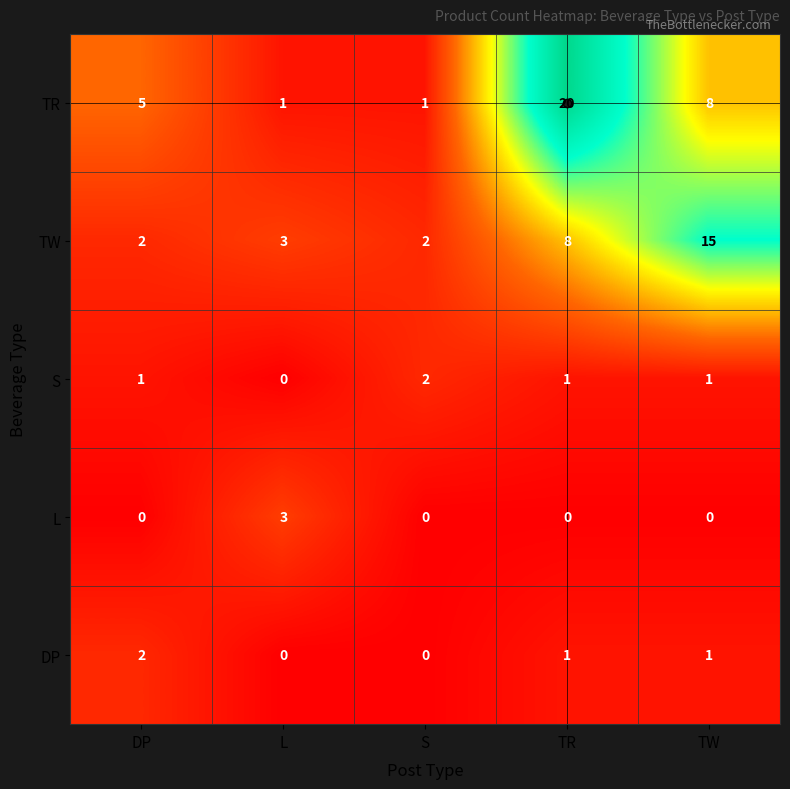

What is the maximum value shown in the chart?

20